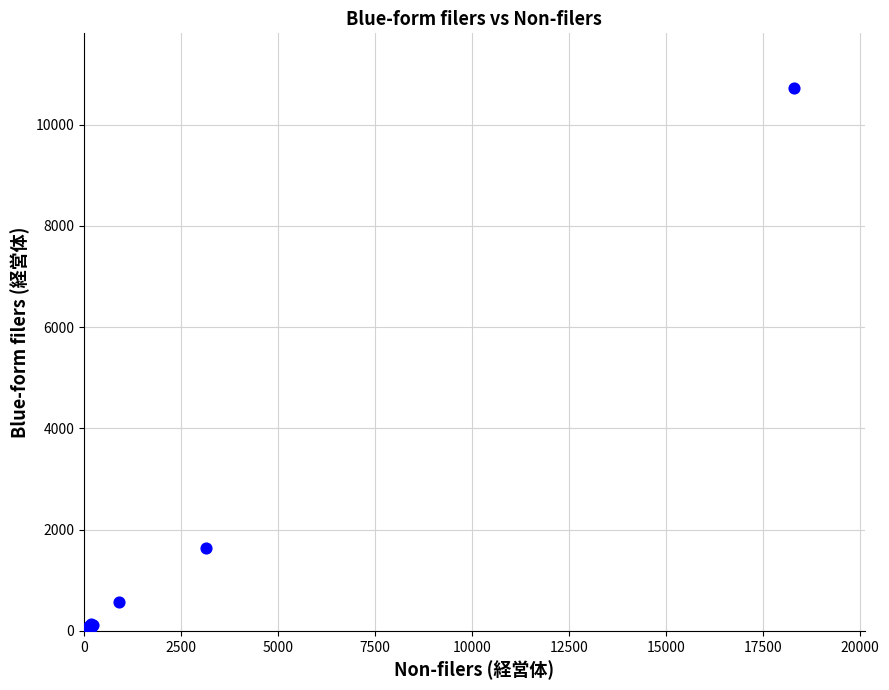

What Y value in the scatter plot is closest to 5367?

1634